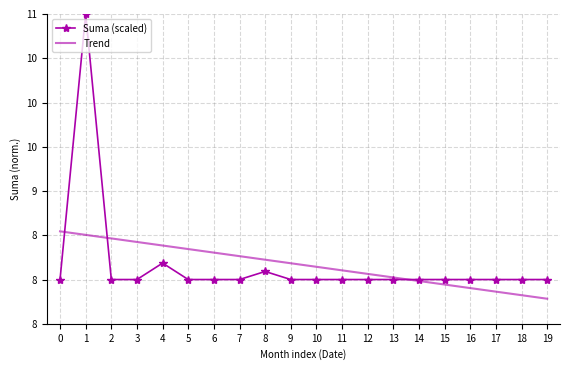

Which label corresponds to the smallest value in the chart?

19